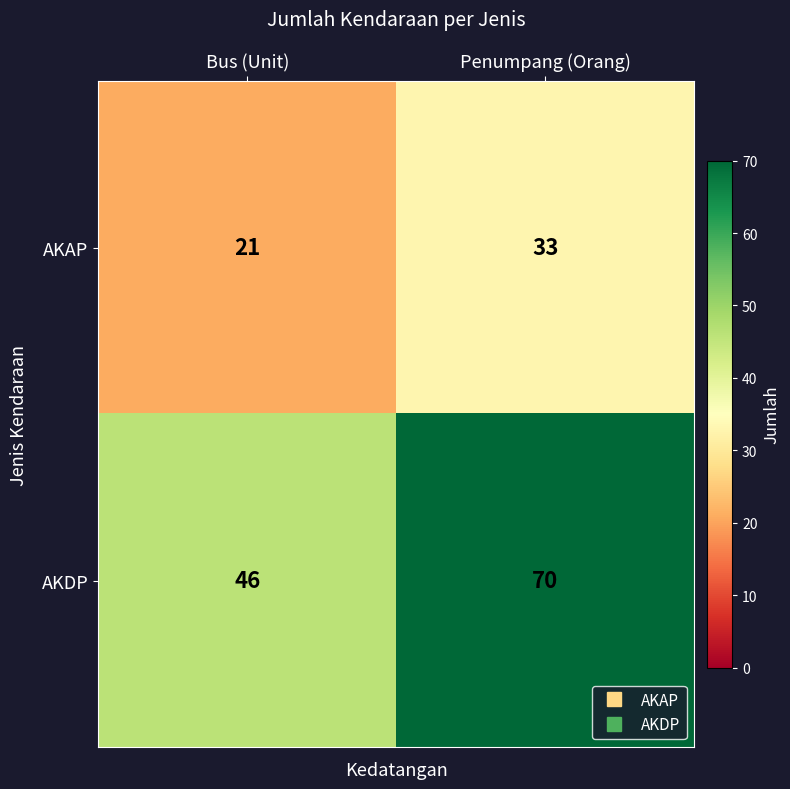

Which series has the widest spread of values?

AKDP